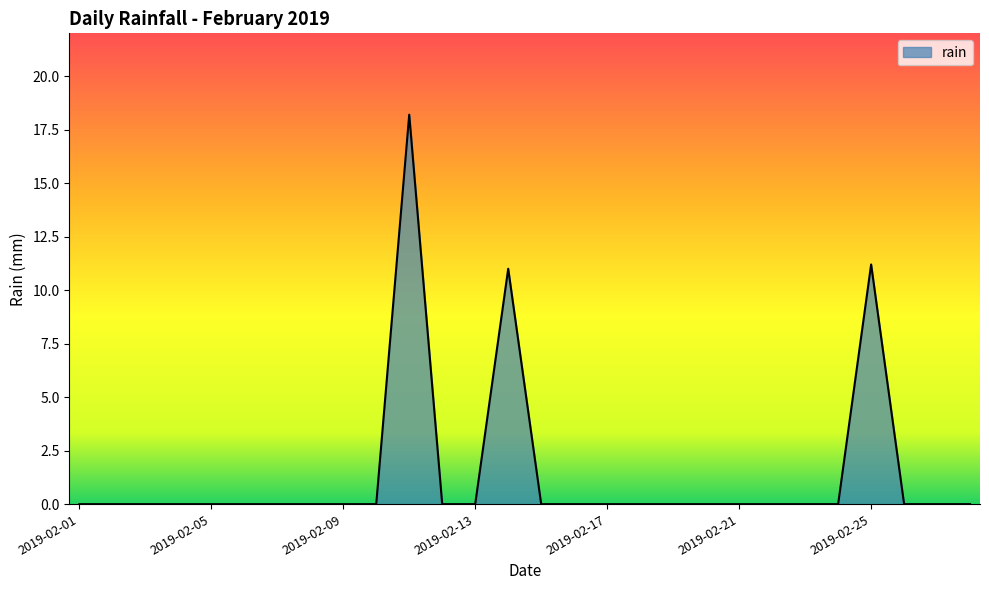

What is the difference between the maximum and minimum values?

18.2